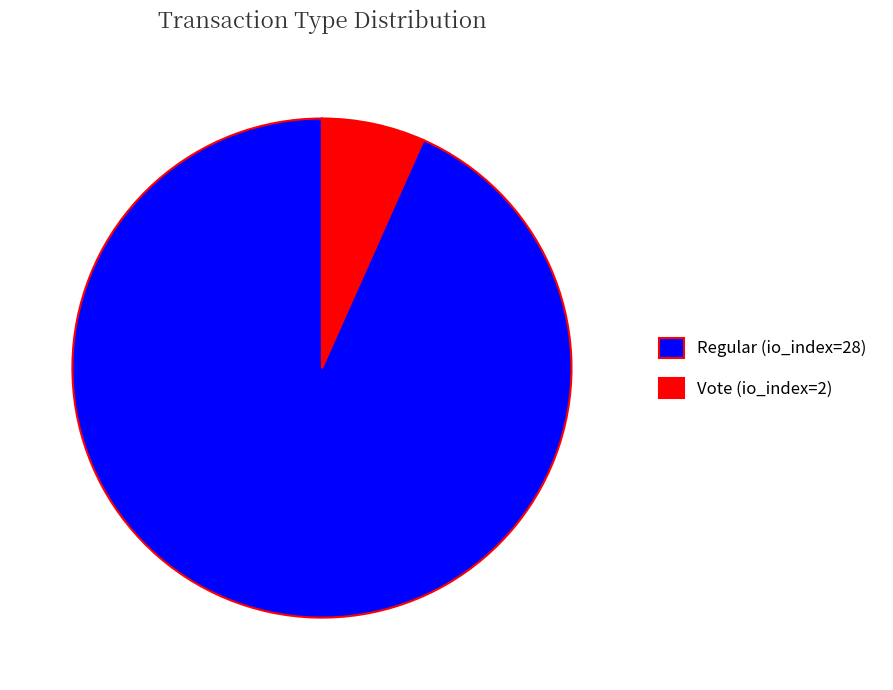

Which has a higher value, Vote (io_index=2) or Regular (io_index=28)?

Regular (io_index=28)